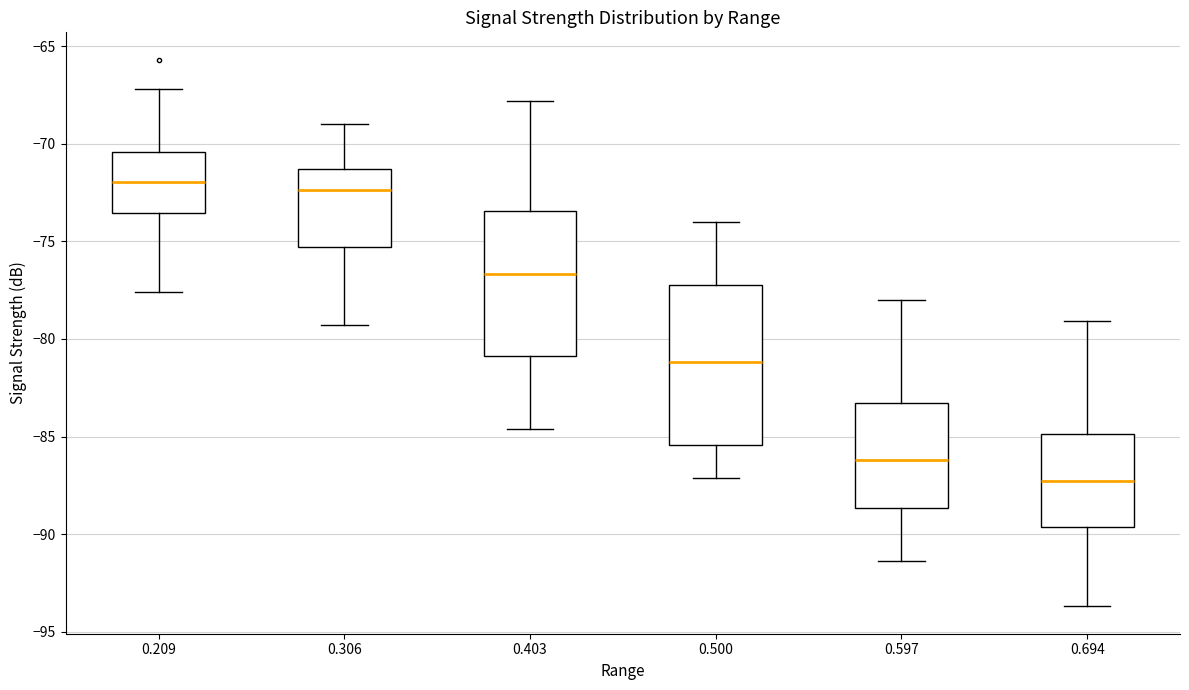

Which box has the lowest median line?

0.694